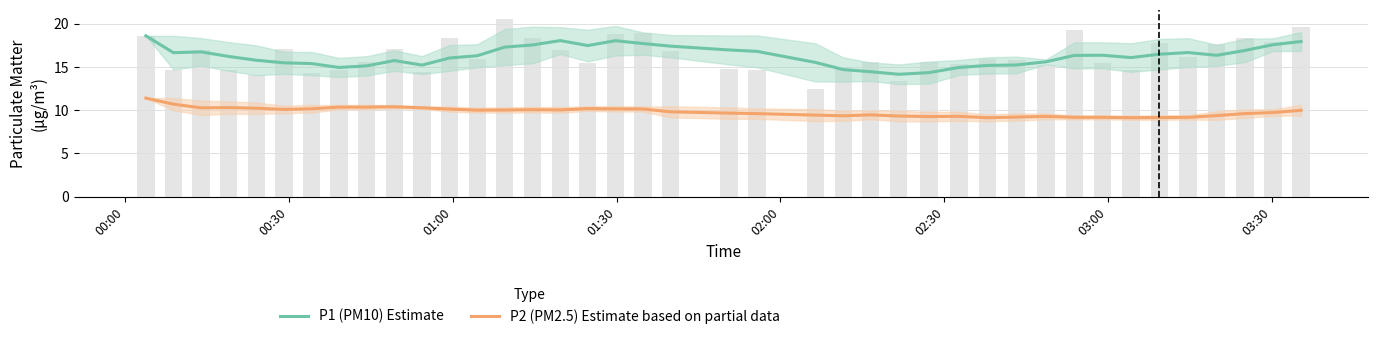

What is the value of the P2 (PM2.5) Estimate based on partial data bar at the 32nd from the left?

9.2